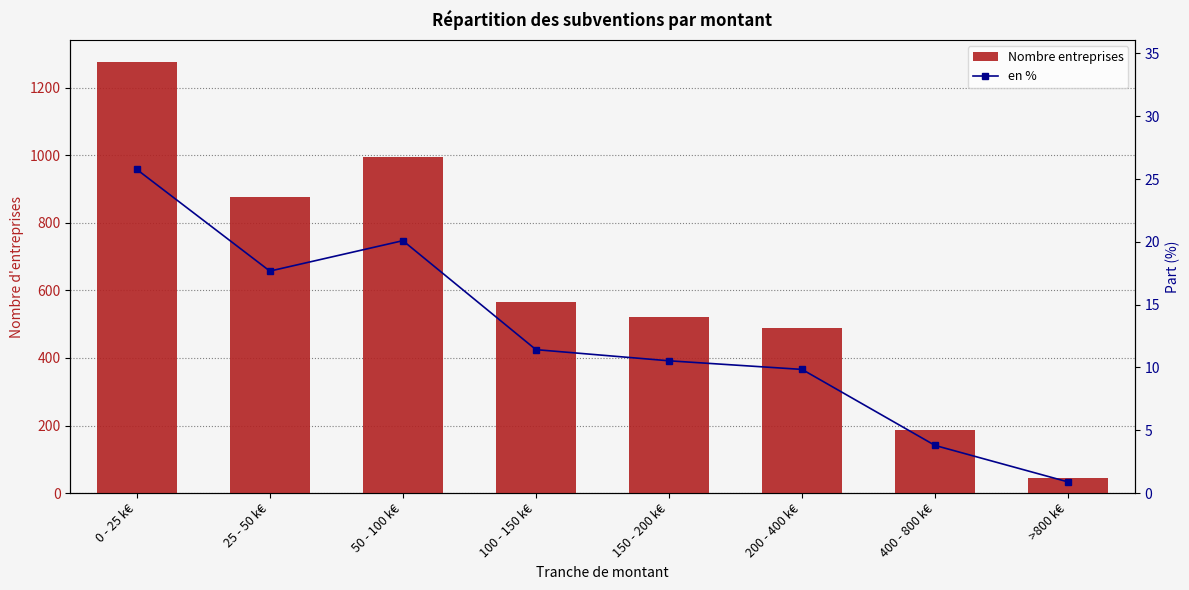

Is the value of en % at 150 - 200 k€ greater than the value of Nombre entreprises at 0 - 25 k€?

No